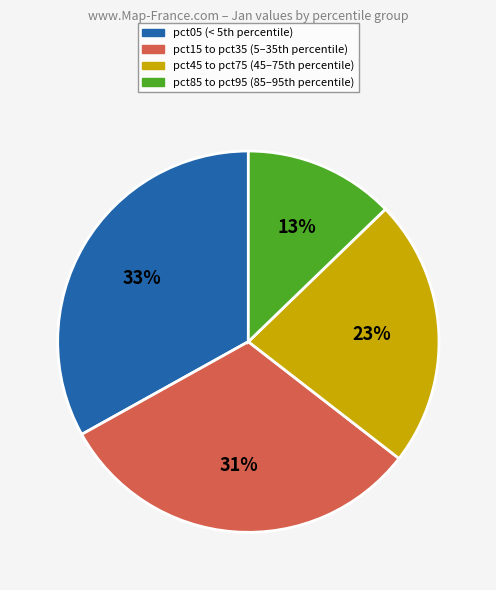

Does any single category account for the majority?

No